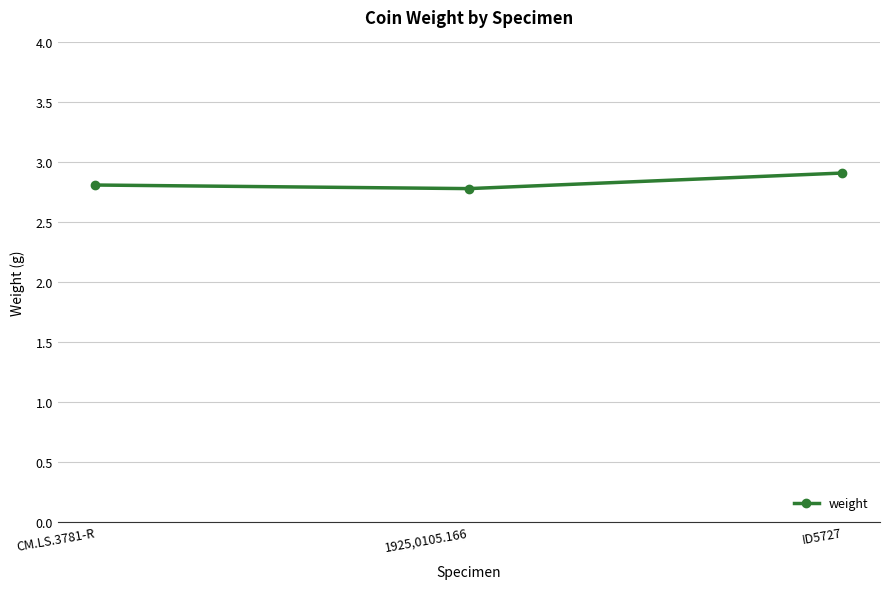

What is the sum of all values?

8.5